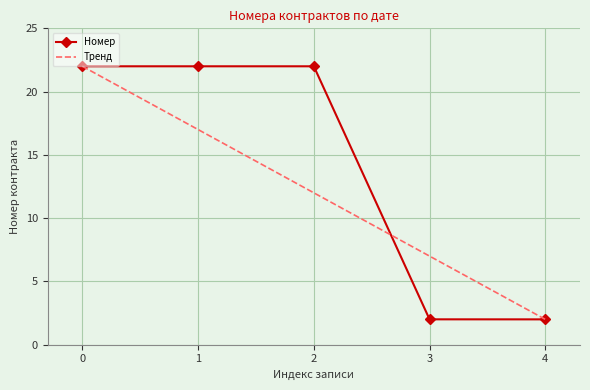

What is the difference between the maximum and minimum values in the Номер series?

20.0